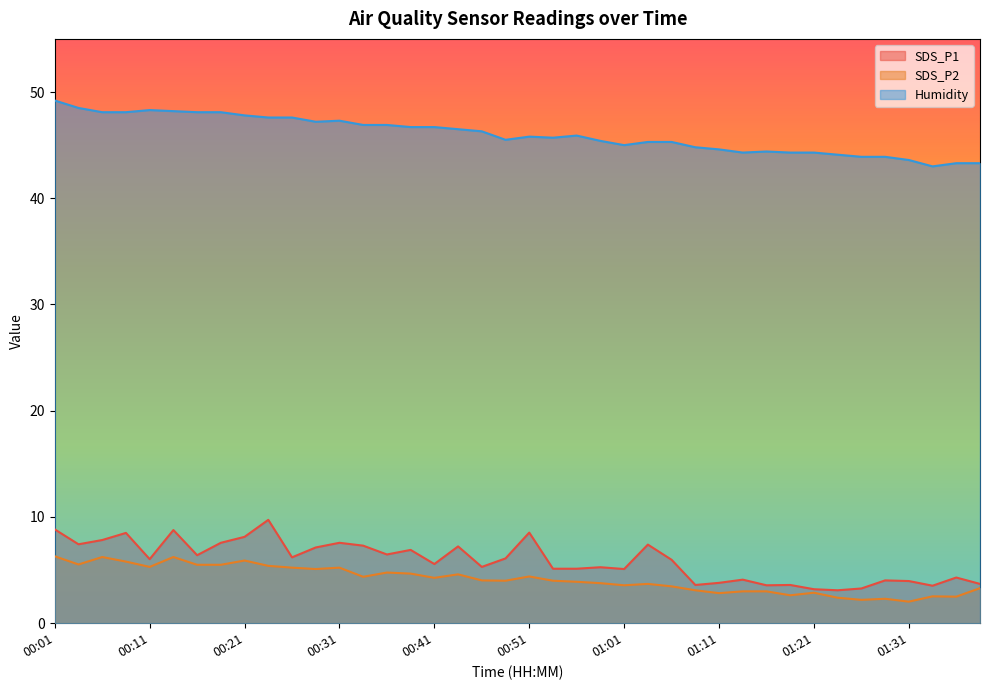

At which category is the sum across all series the highest?

00:01